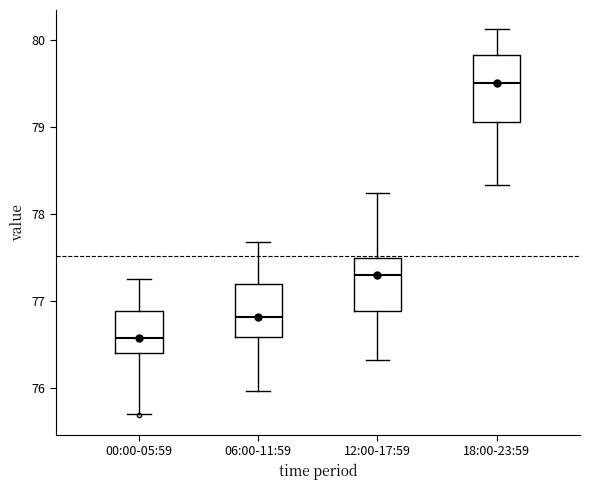

Where is the lower edge of the box for 06:00-11:59 on the y-axis? The values are not printed on the chart, so give them approximately, as read against the axis.

76.6